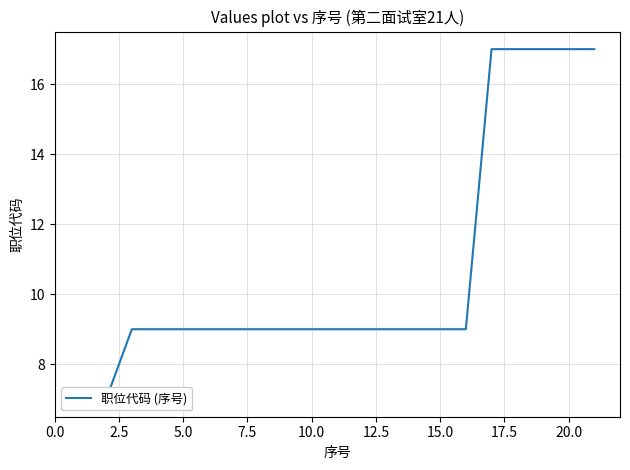

What is the average value?

11